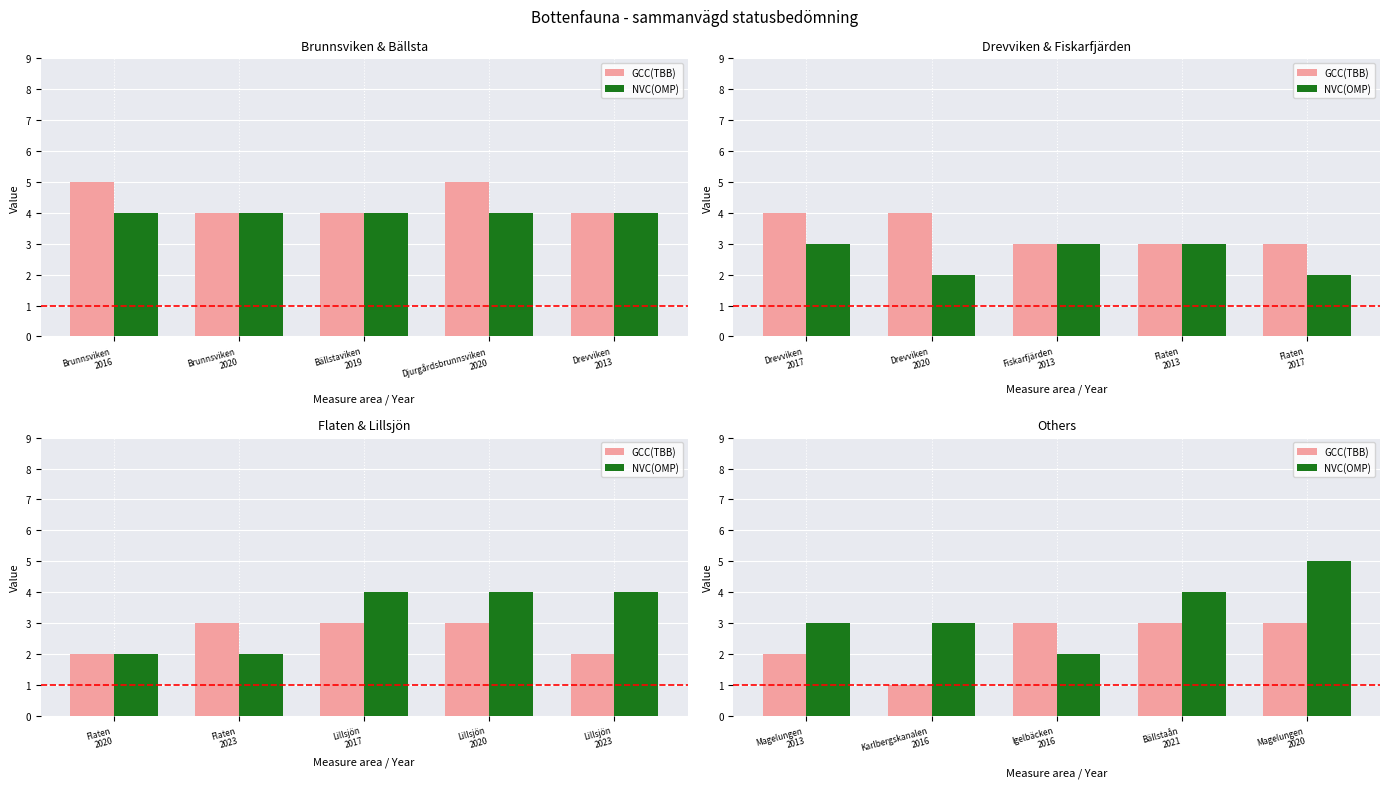

What position from the right is Magelungen 2013?

5